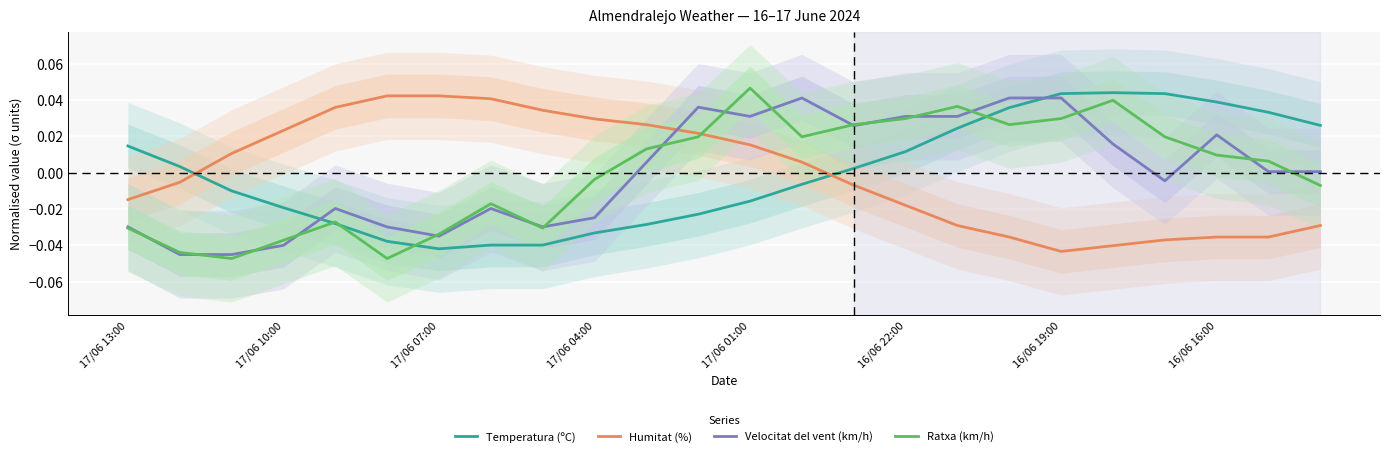

How many intersections are there between Humitat (%) and Temperatura (ºC)?

2